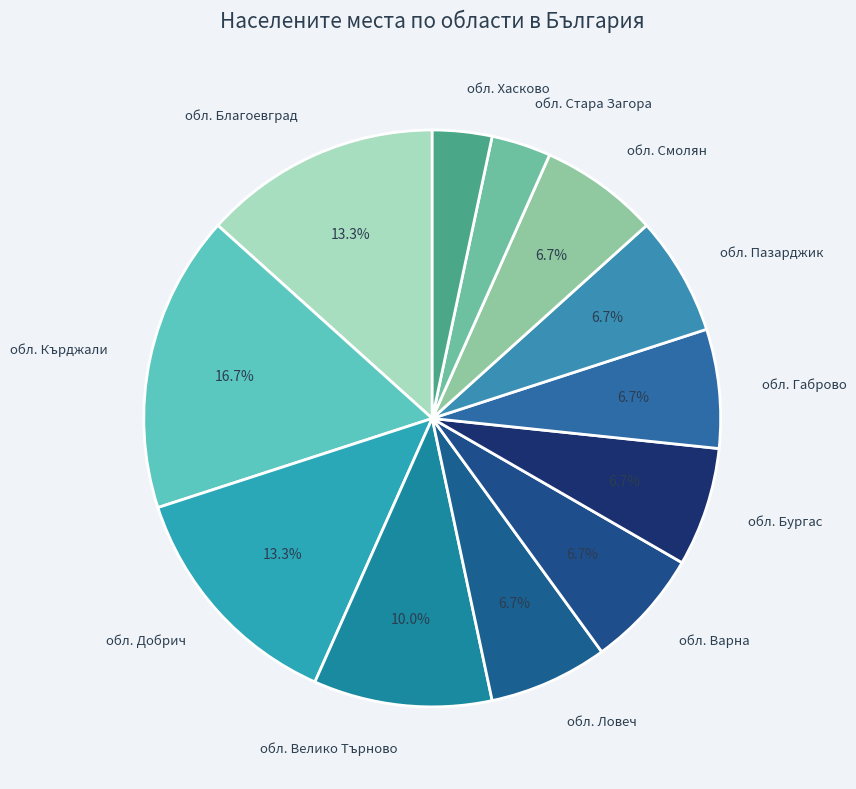

To the nearest percent, what portion does обл. Ловеч represent?

7%